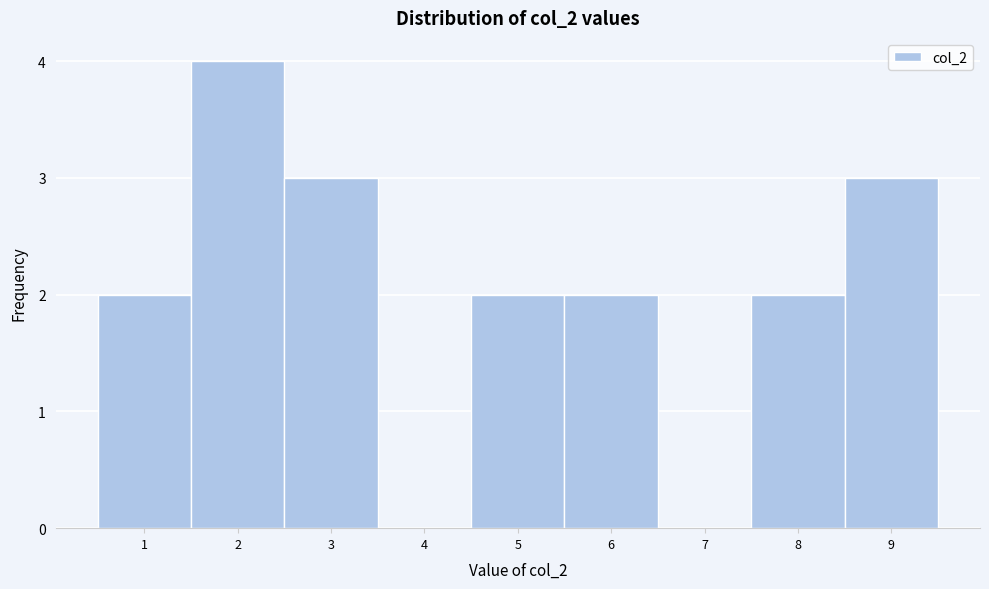

Reading left to right, transcribe this chart: for each bar, give the range it covers on the x-axis and its height. The values are not printed on the chart, so give them approximately, as read against the axis.

0.5 to 1.5: 2
1.5 to 2.5: 4
2.5 to 3.5: 3
3.5 to 4.5: 0
4.5 to 5.5: 2
5.5 to 6.5: 2
6.5 to 7.5: 0
7.5 to 8.5: 2
8.5 to 9.5: 3